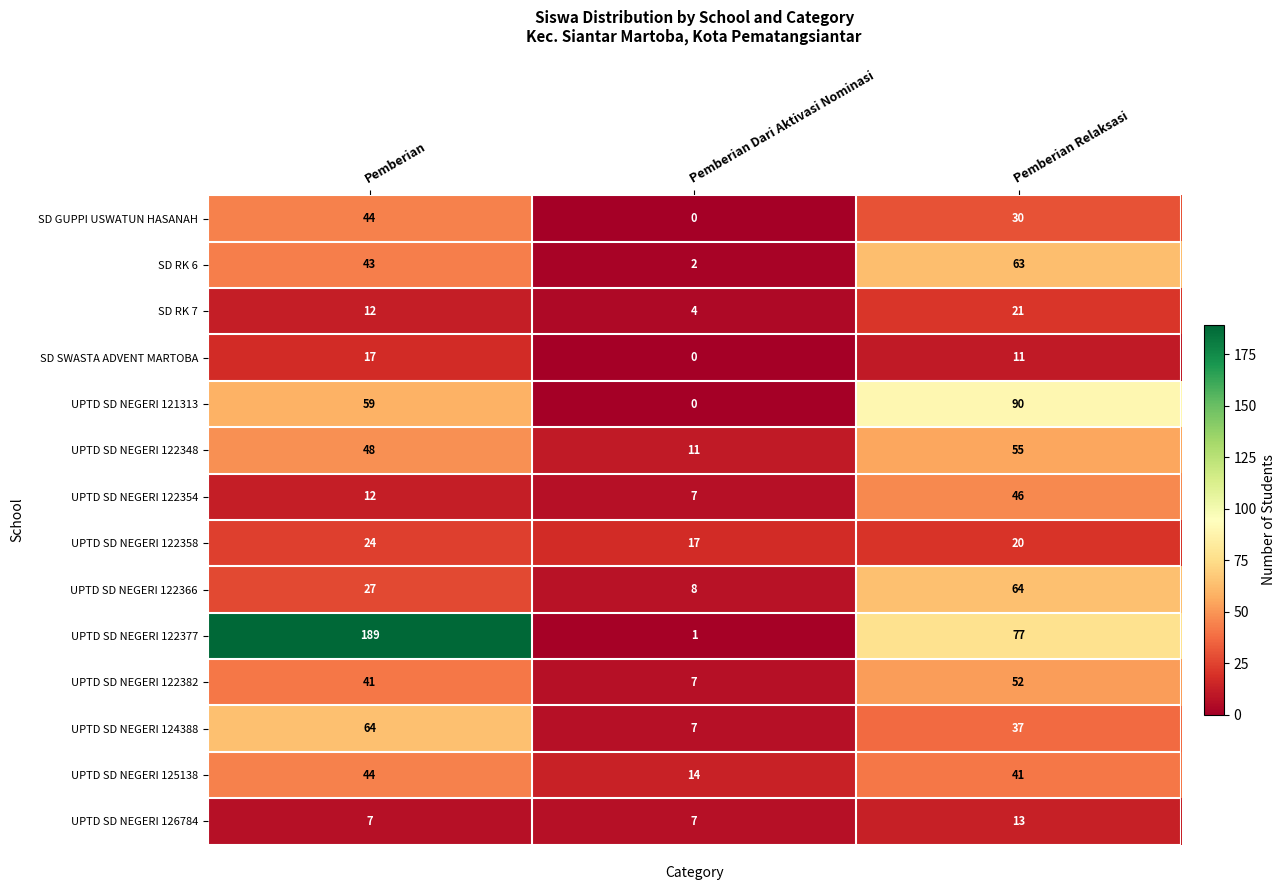

What is the spread (max minus min) of values at Pemberian Relaksasi?

79